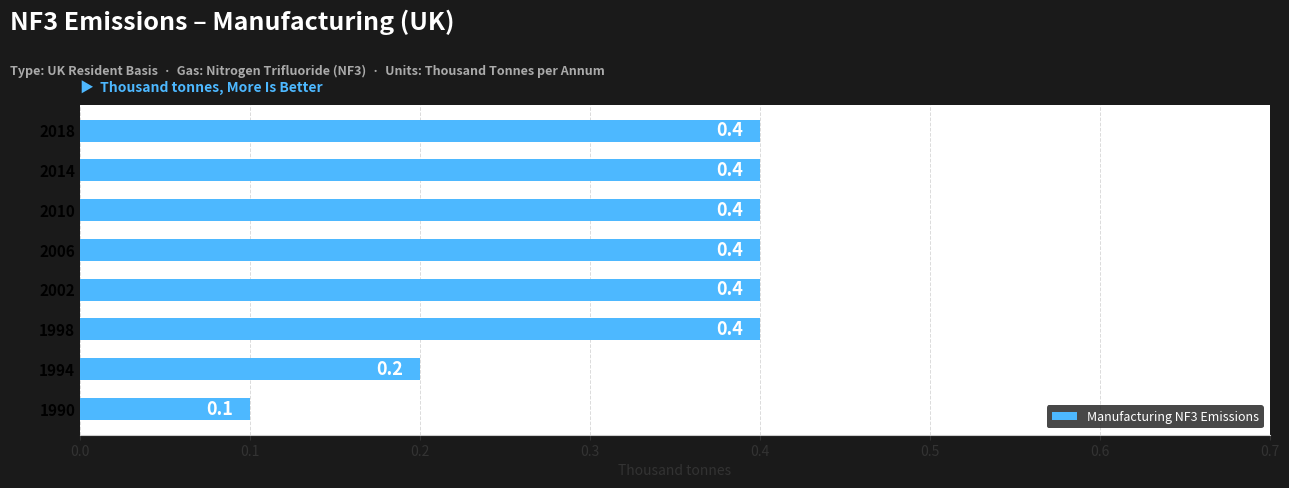

Is it true that the value at 2010 is 0.2?

False